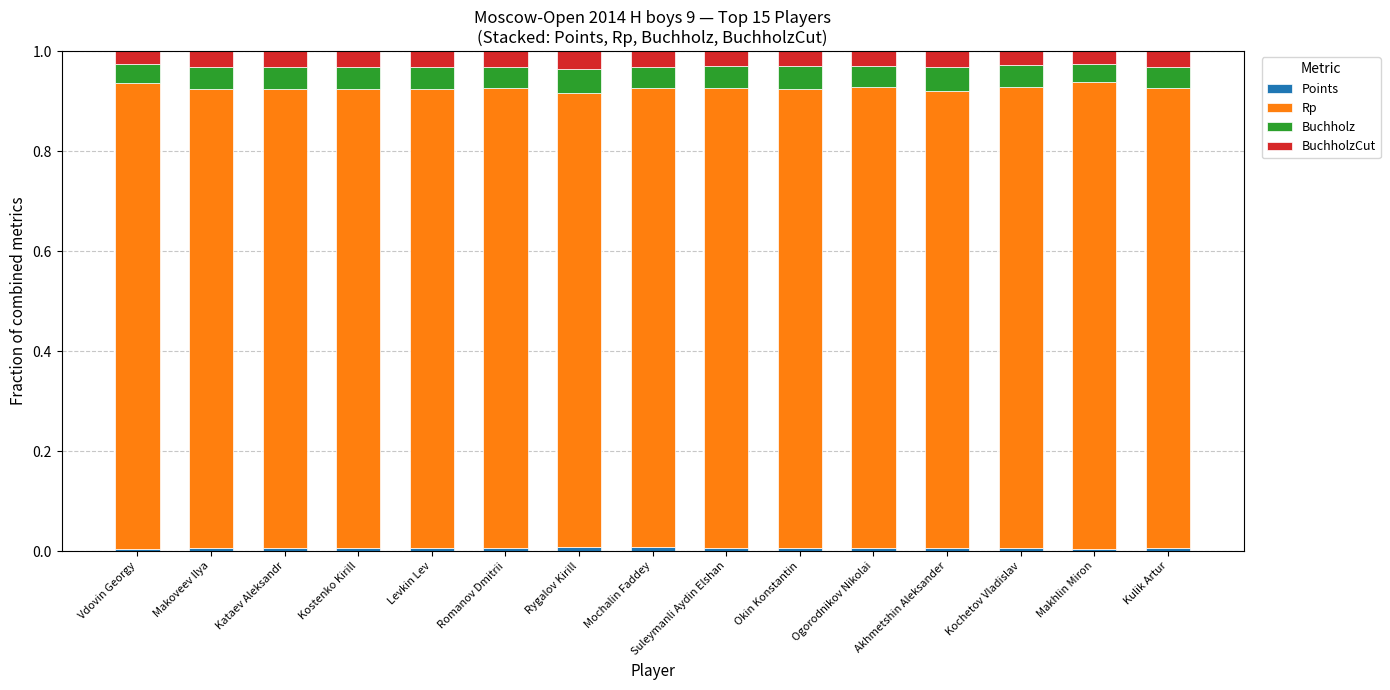

At how many categories does at least one series exceed 0?

15